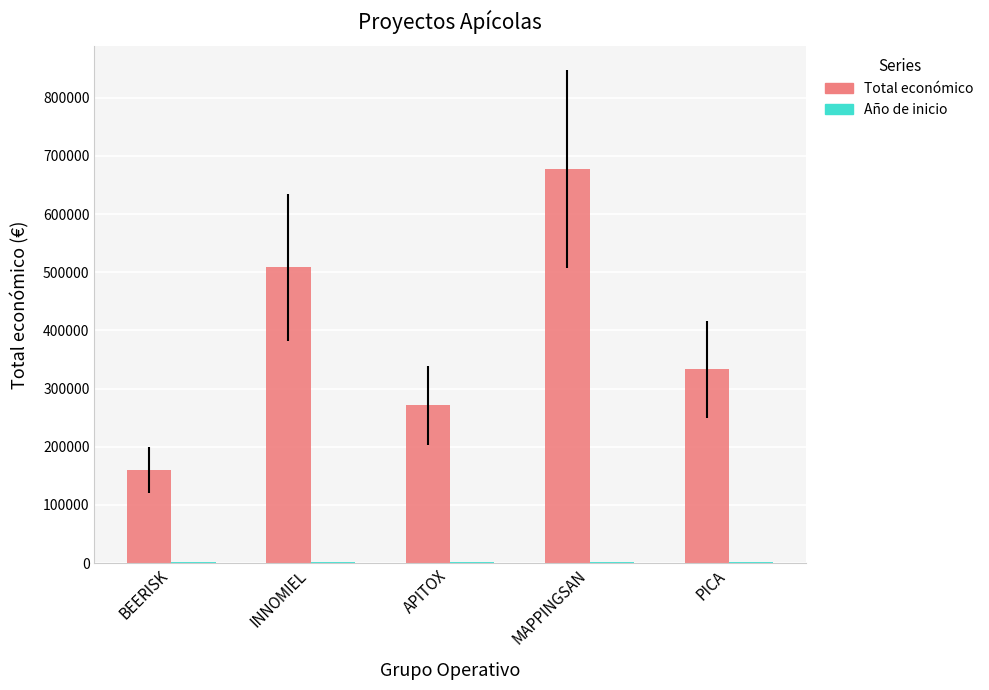

What is the sum of all Total económico values?

1950111